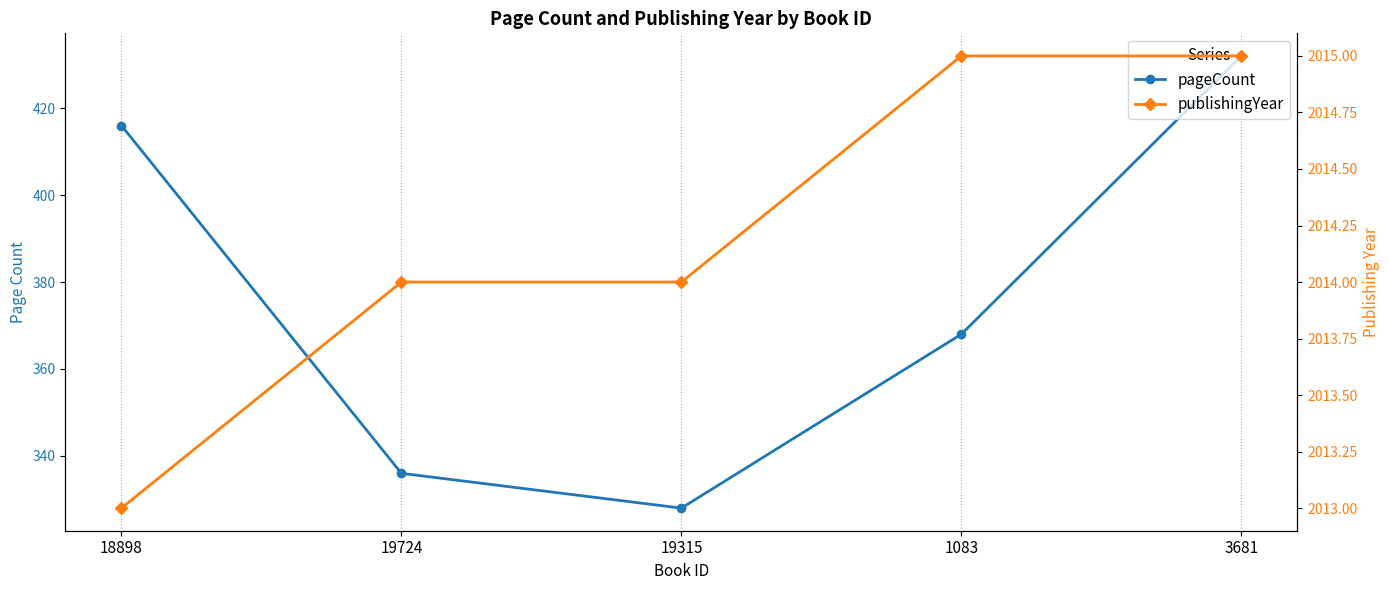

What is the label of the 5th point from the right?

18898